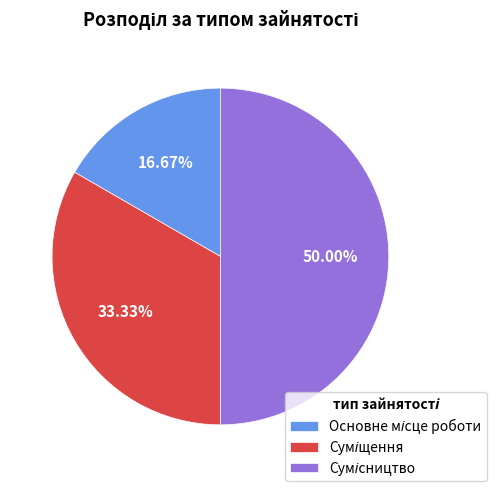

Do Суміщення and Сумісництво together represent more than half of the pie?

Yes